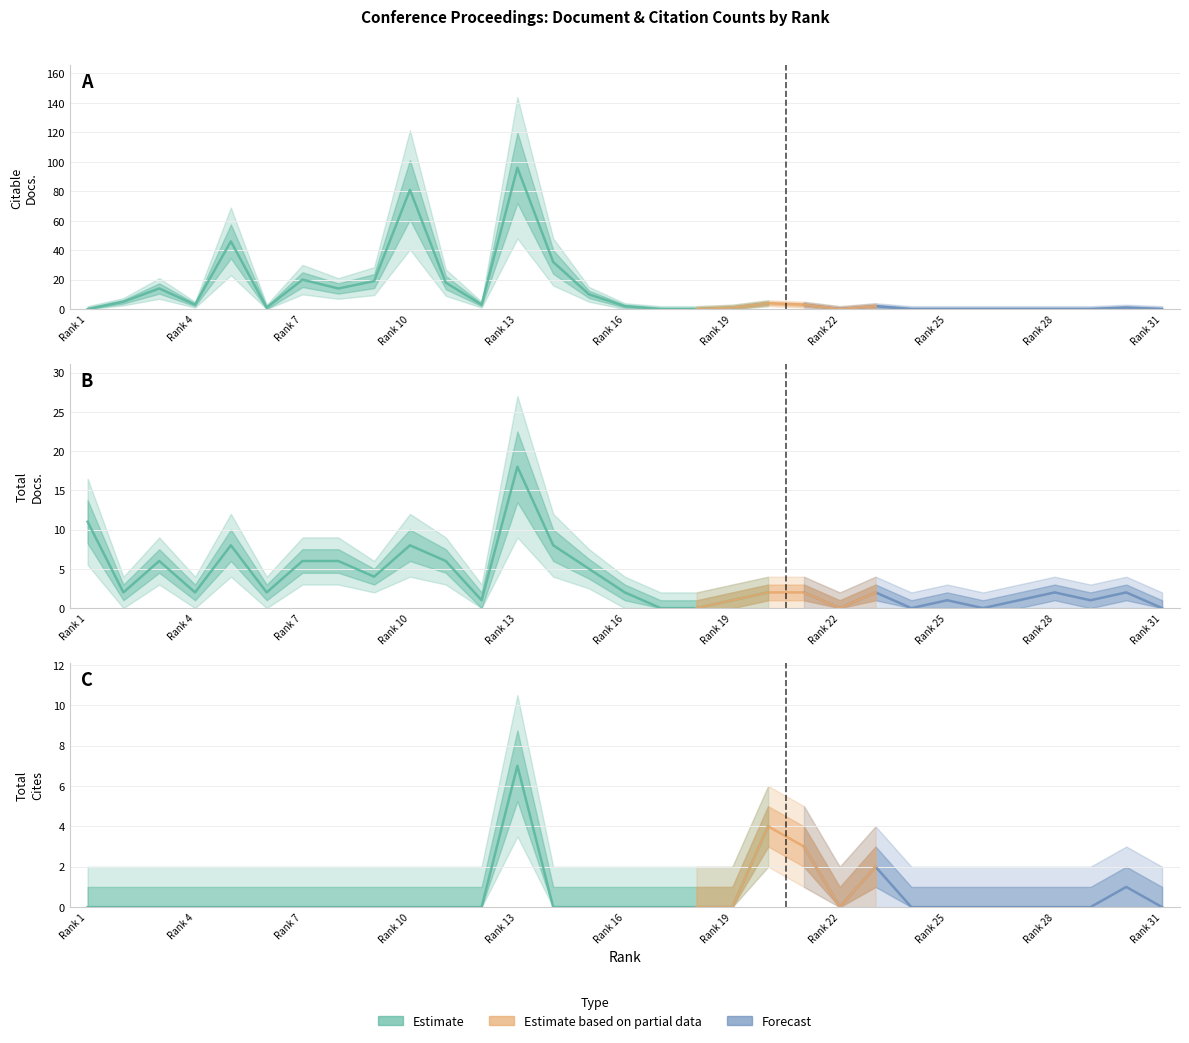

Rank the categories by Citable Docs. (3years) value from lowest to highest.

1, 17, 18, 22, 24, 25, 26, 27, 28, 29, 31, 6, 19, 30, 16, 23, 4, 12, 21, 20, 2, 15, 3, 8, 11, 9, 7, 14, 5, 10, 13